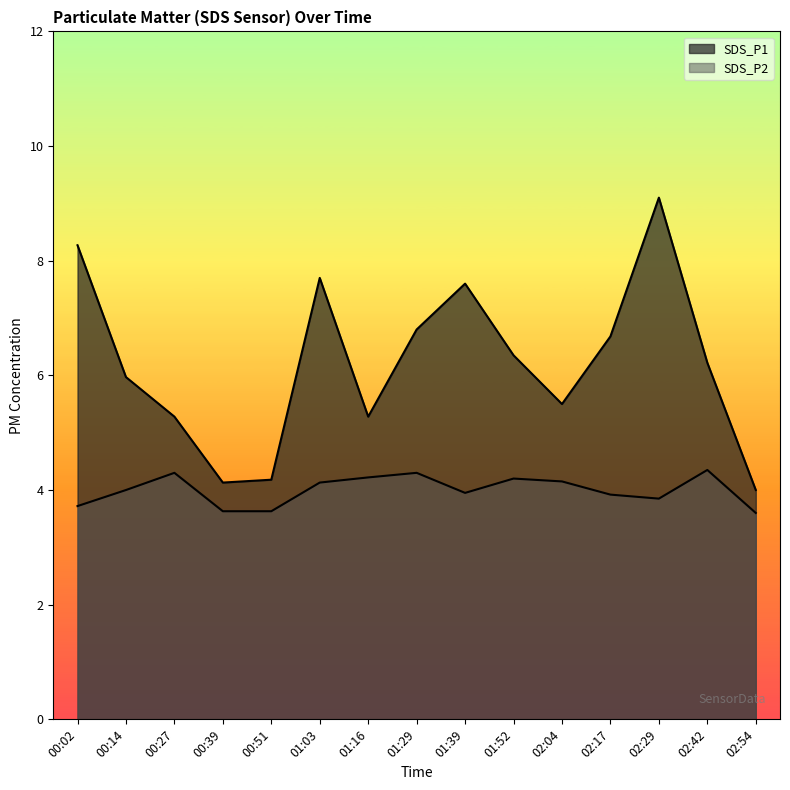

At which label does SDS_P1 reach its minimum?

02:54